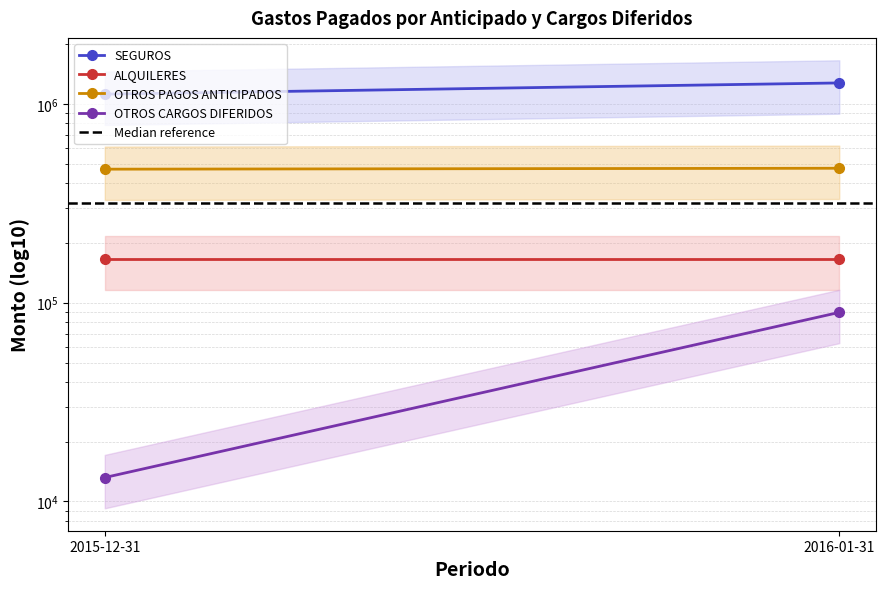

What is the label of the 1st point from the right?

2016-01-31